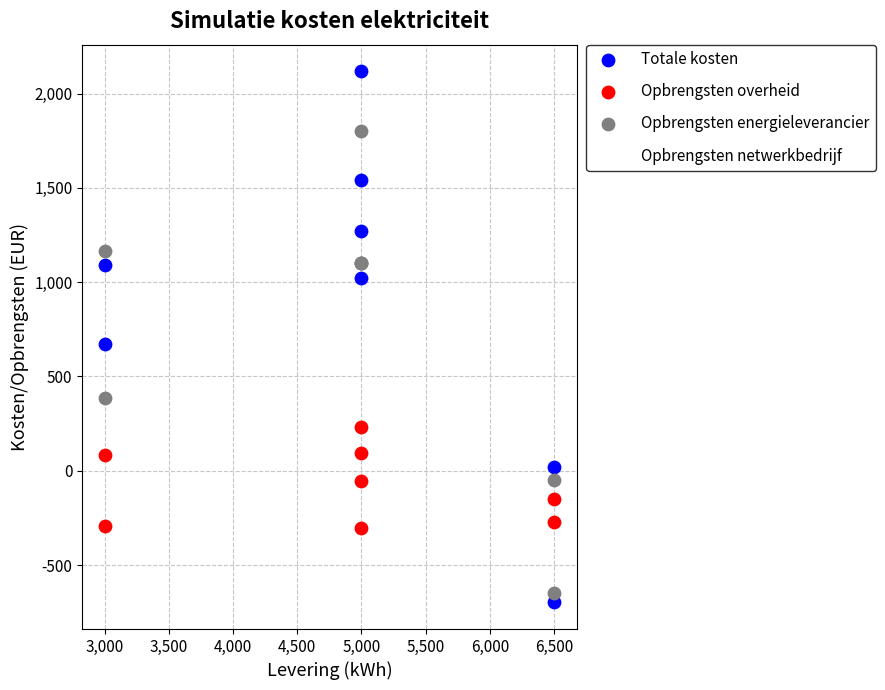

Which series reaches the minimum Y coordinate?

Totale kosten